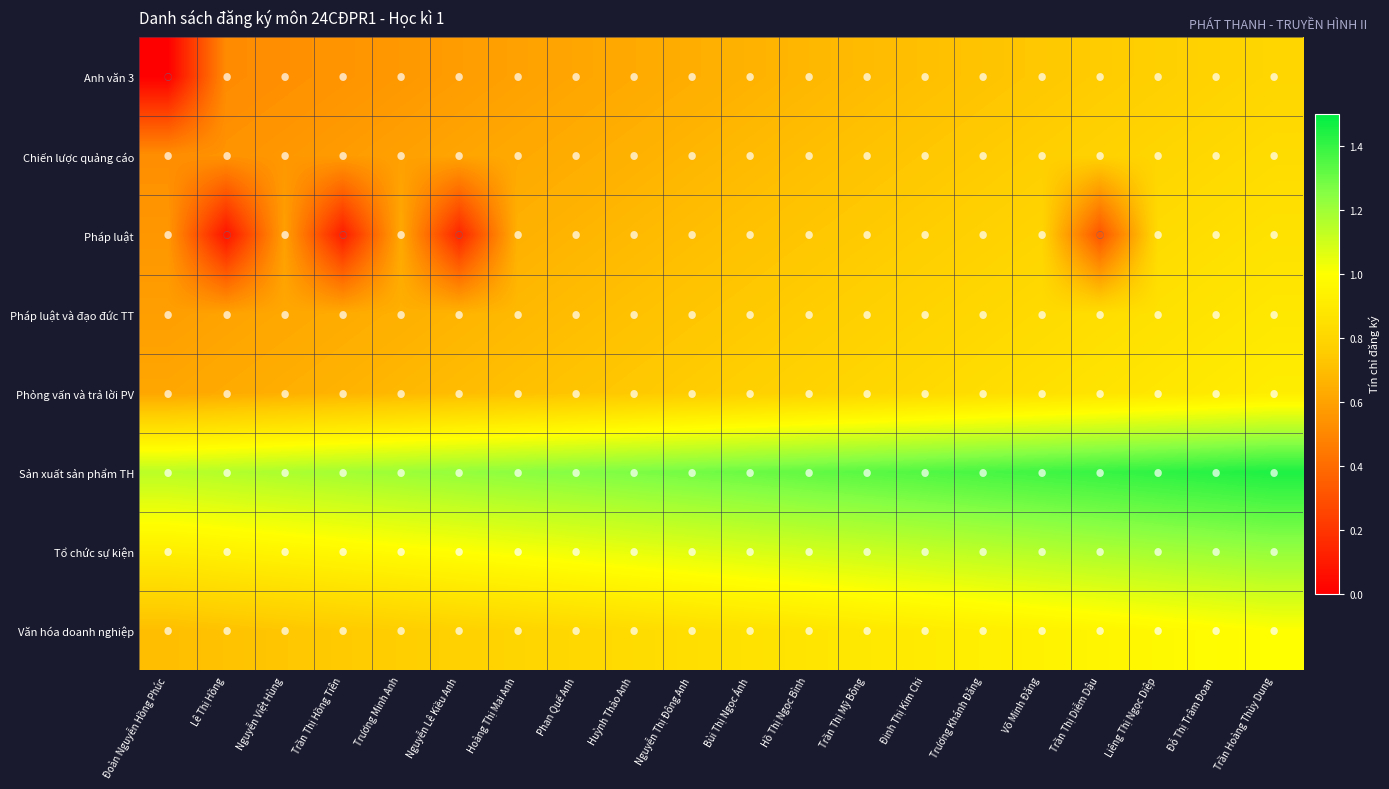

Which category has the highest value across all series?

Trần Hoàng Thùy Dung